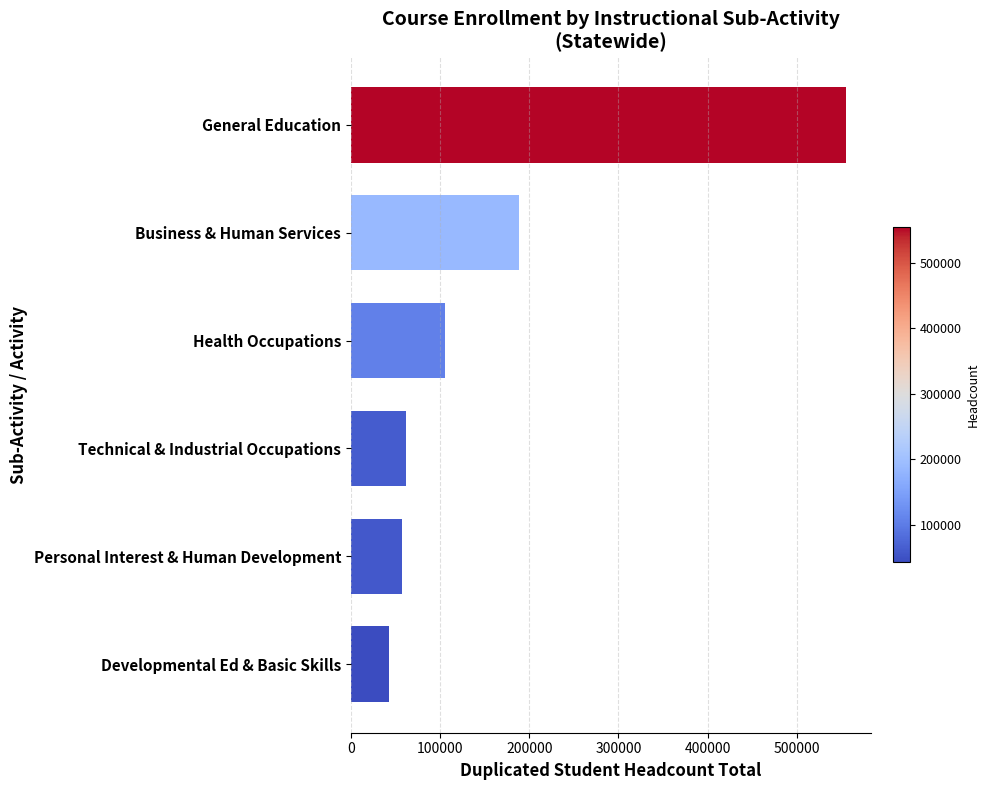

What is the difference between the maximum and minimum values?

511939